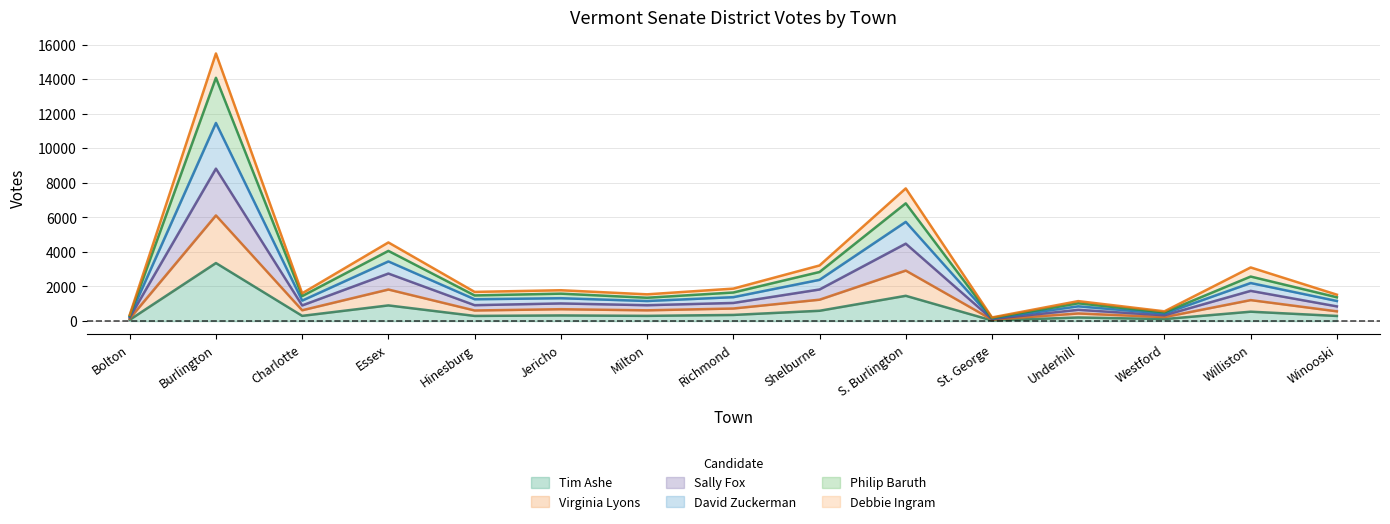

What is the maximum value for Tim Ashe?

3358